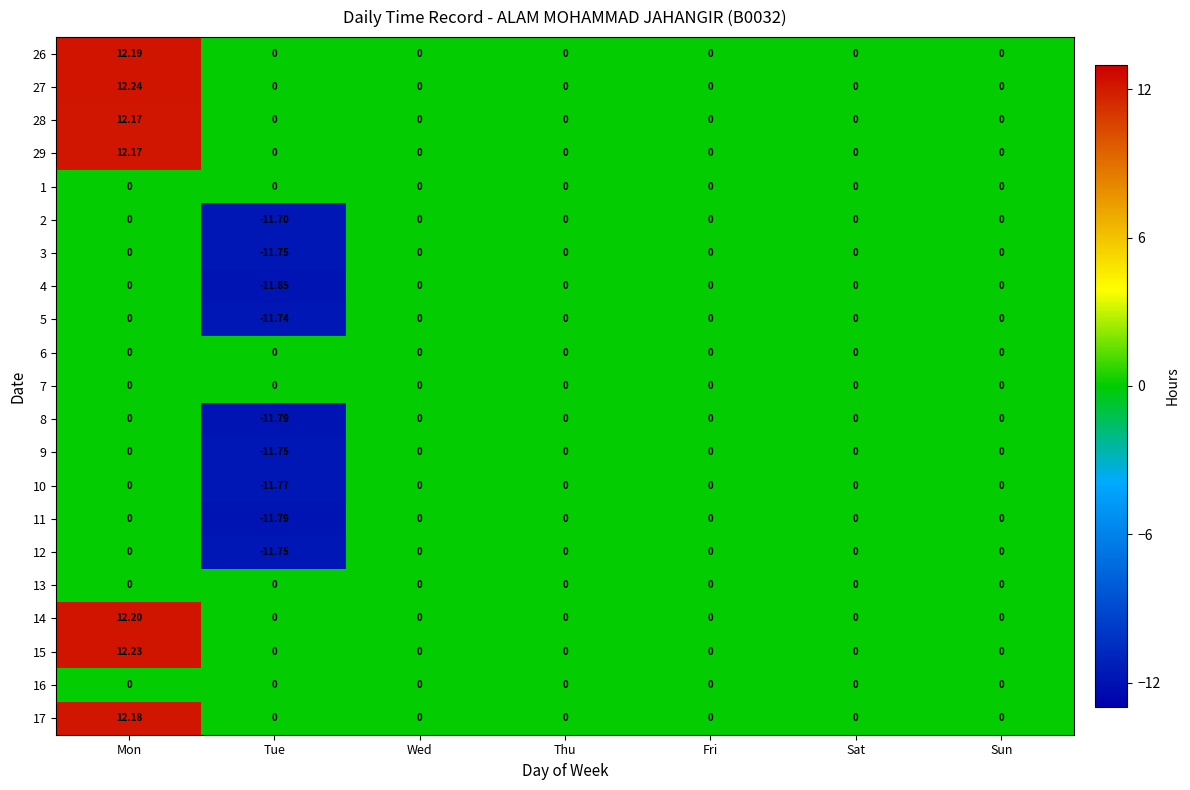

At which category is the sum across all series the highest?

Mon